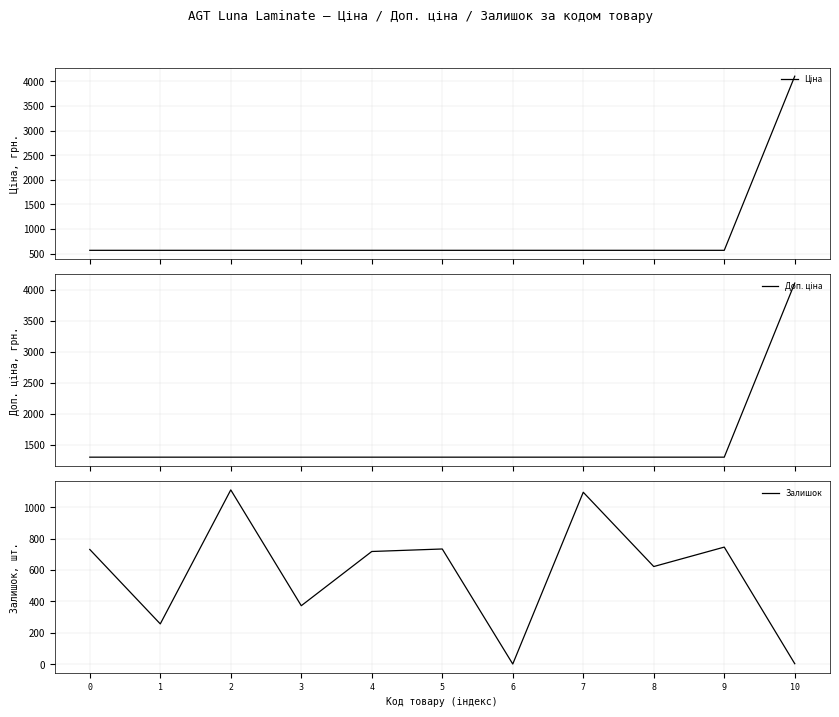

Is it true that Ціна equals 566.6 at 5?

True